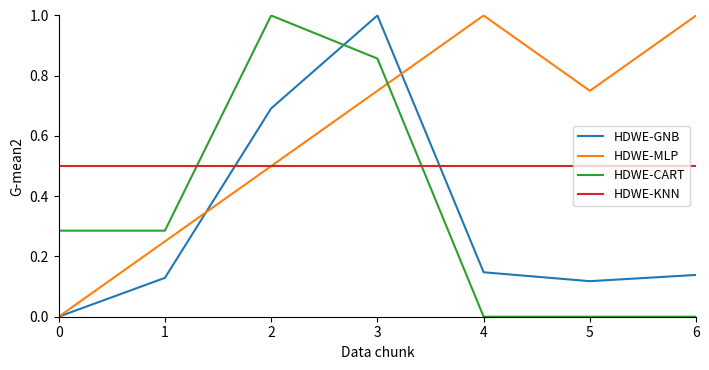

Is it true that HDWE-MLP equals 0.5 at 2?

True